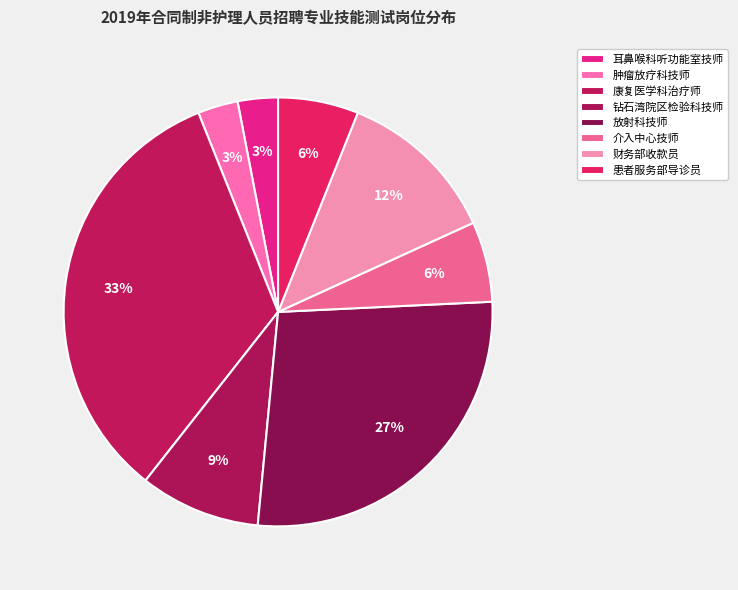

Is there a majority slice in this chart?

No